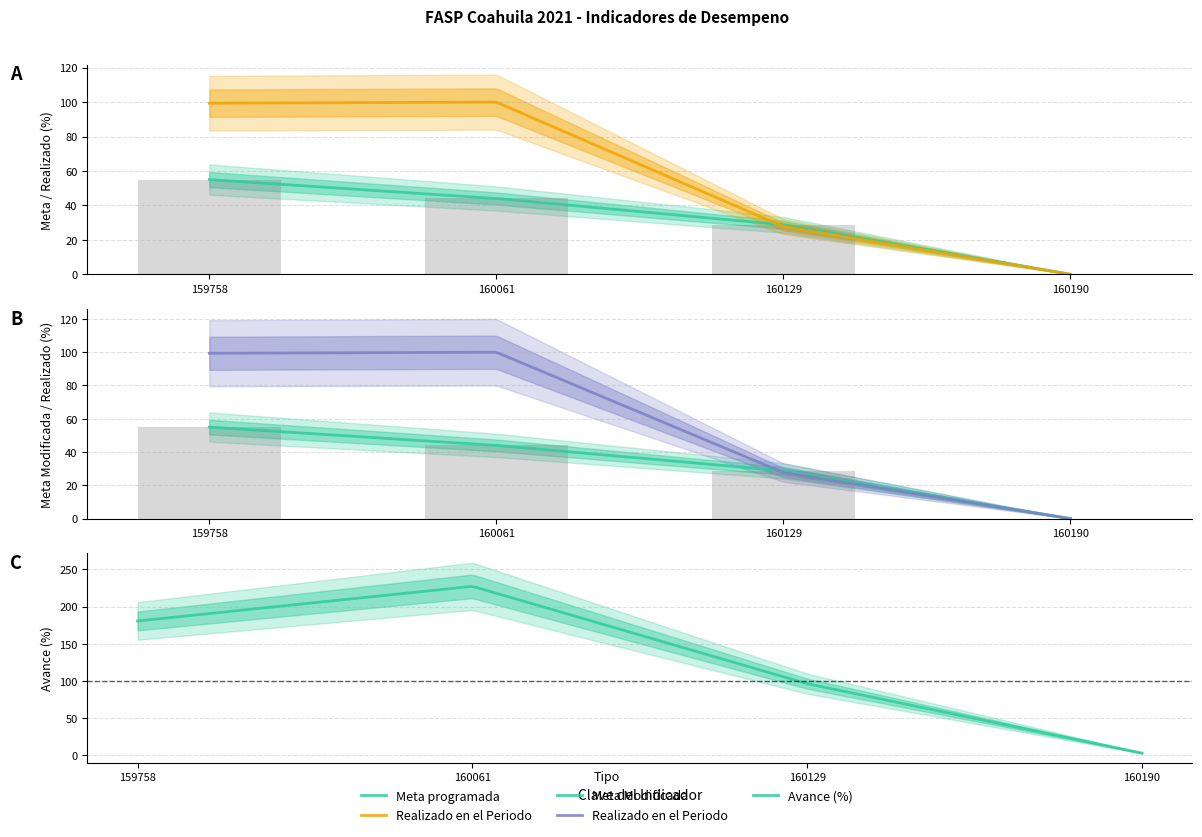

True or false: Meta programada has a value of 17.6 at 159758.

False